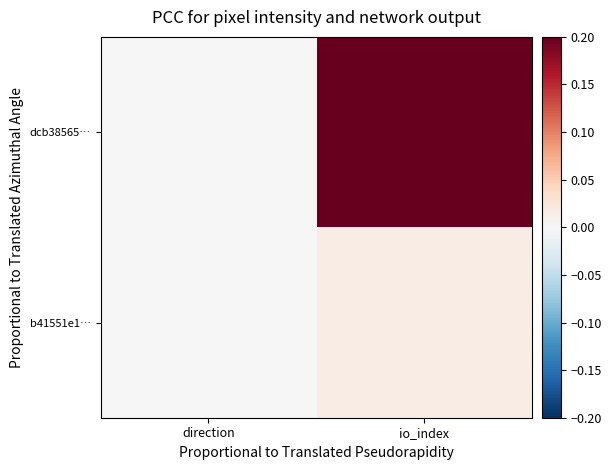

At how many categories does at least one series exceed 0?

2